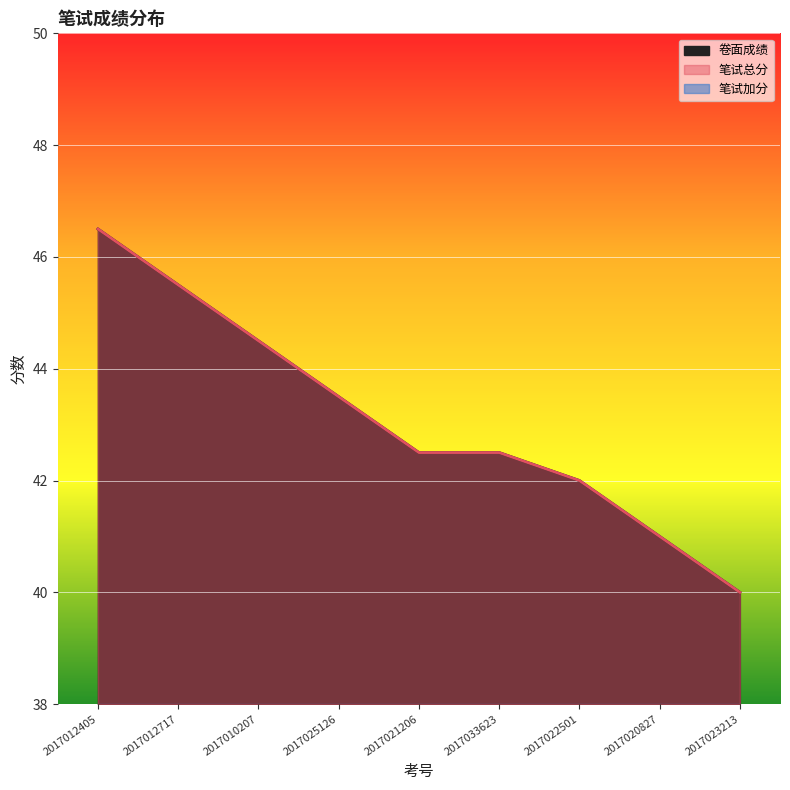

True or false: 笔试总分 and 卷面成绩 intersect in this chart.

False